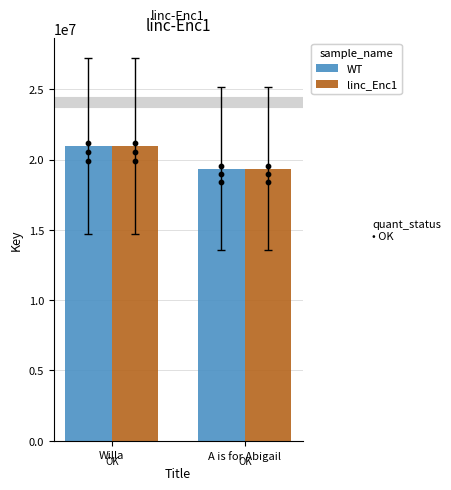

Which series has the largest Y range (max minus min)?

WT